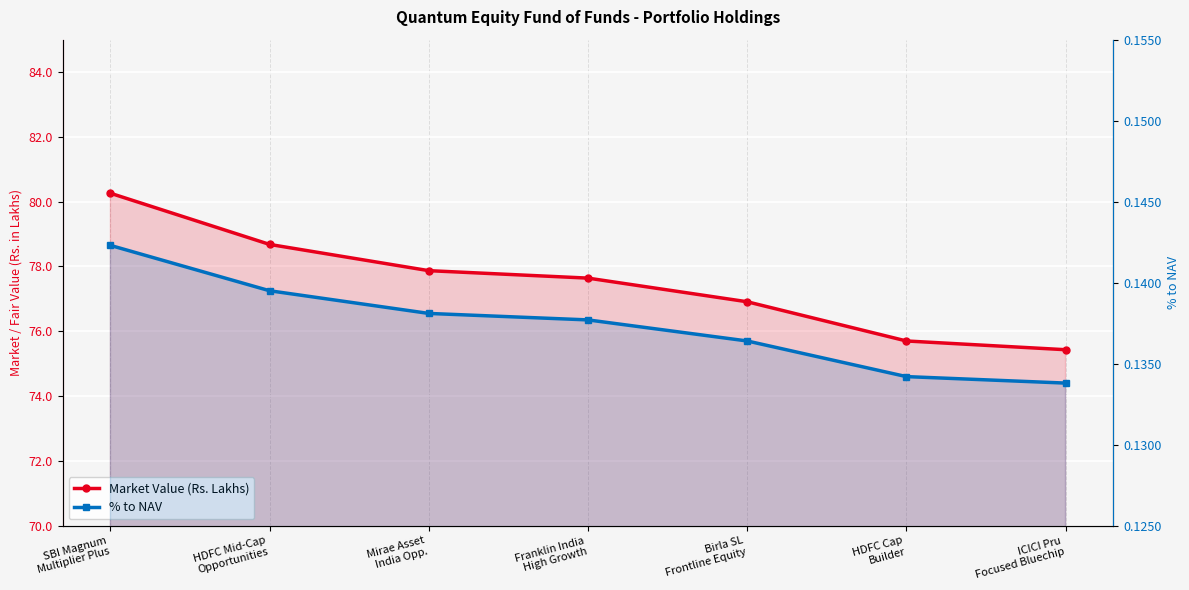

Reading left to right, what are all the values shown in this chart?

Market Value (Rs. Lakhs): SBI Magnum
Multiplier Plus=80.3	HDFC Mid-Cap
Opportunities=78.7	Mirae Asset
India Opp.=77.9	Franklin India
High Growth=77.6	Birla SL
Frontline Equity=76.9	HDFC Cap
Builder=75.7	ICICI Pru
Focused Bluechip=75.4
% to NAV: SBI Magnum
Multiplier Plus=0.1	HDFC Mid-Cap
Opportunities=0.1	Mirae Asset
India Opp.=0.1	Franklin India
High Growth=0.1	Birla SL
Frontline Equity=0.1	HDFC Cap
Builder=0.1	ICICI Pru
Focused Bluechip=0.1